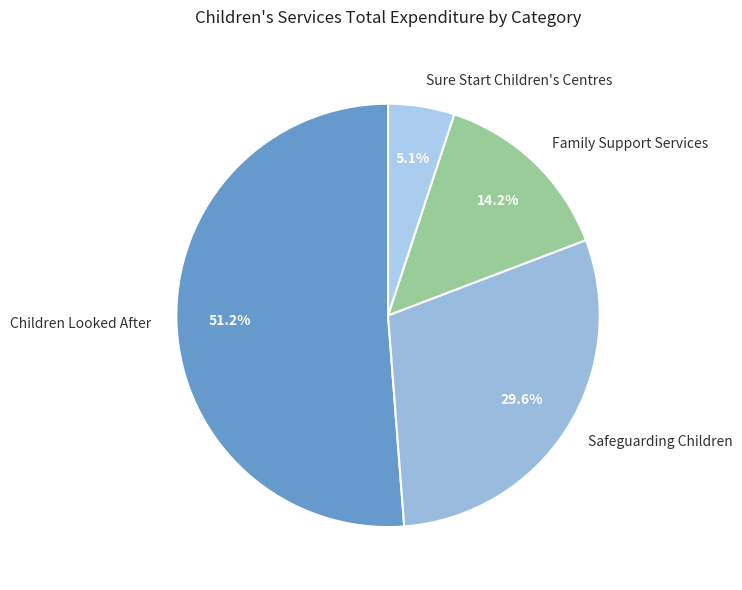

Which slice is the largest?

Children Looked After